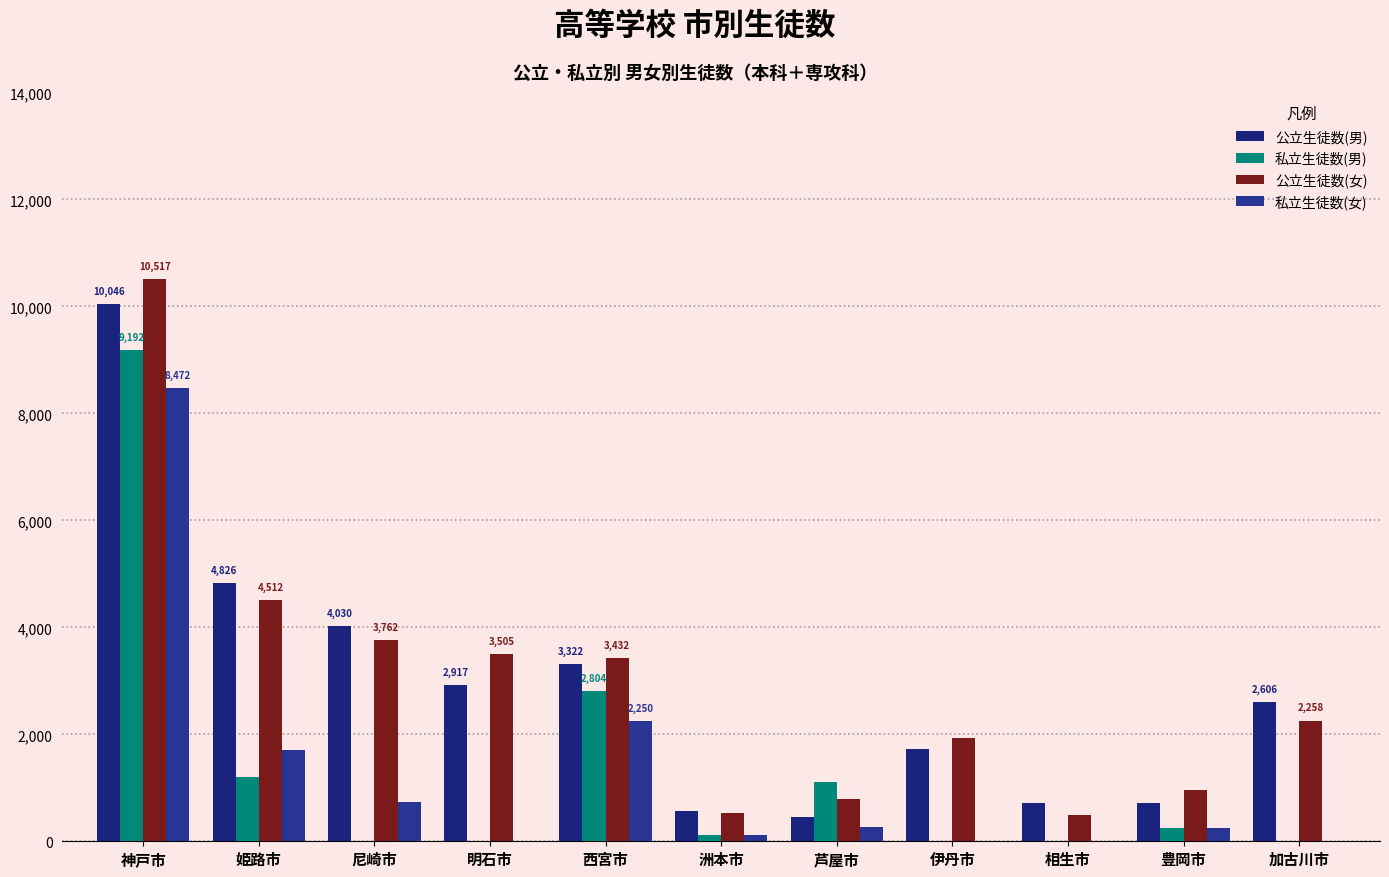

Between 豊岡市 and 洲本市, which is larger?

豊岡市